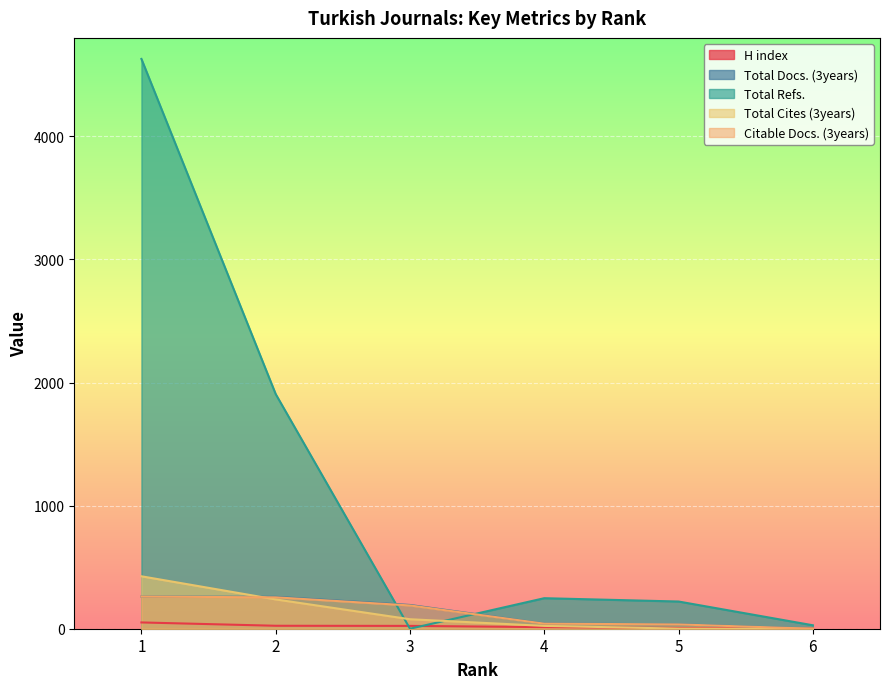

After their last crossing, which series has the higher values: Total Cites (3years) or Total Refs.?

Total Refs.